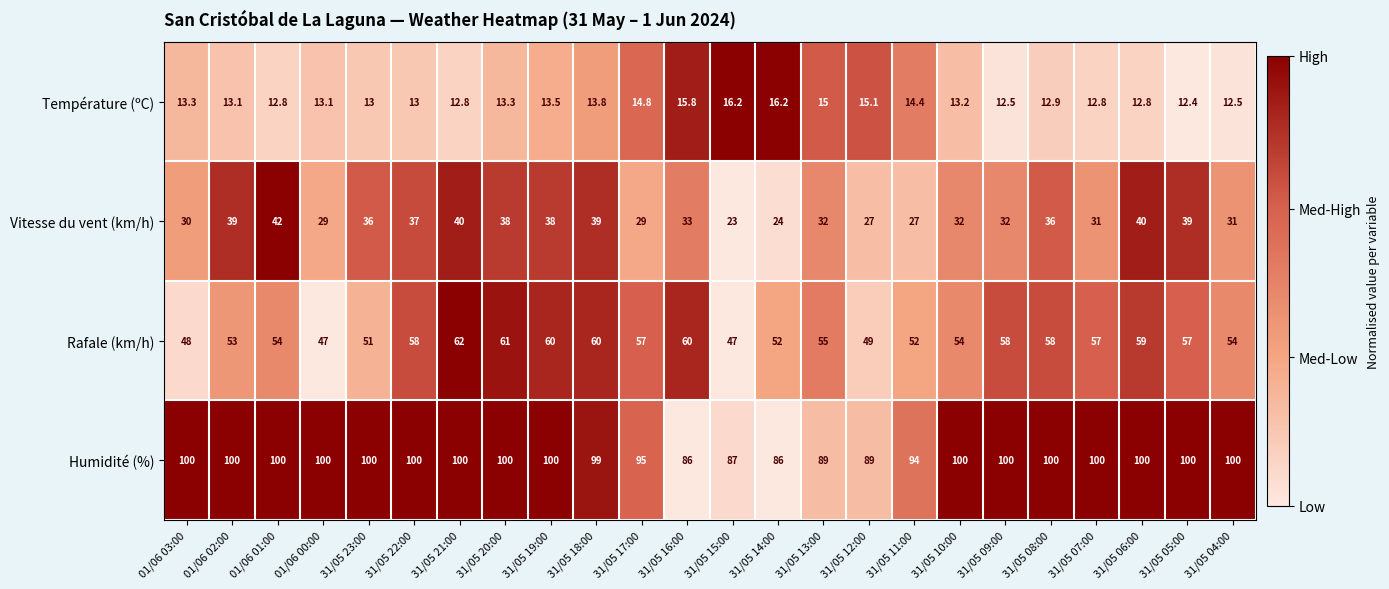

What value does the Température (ºC) series have at 01/06 01:00?

12.8